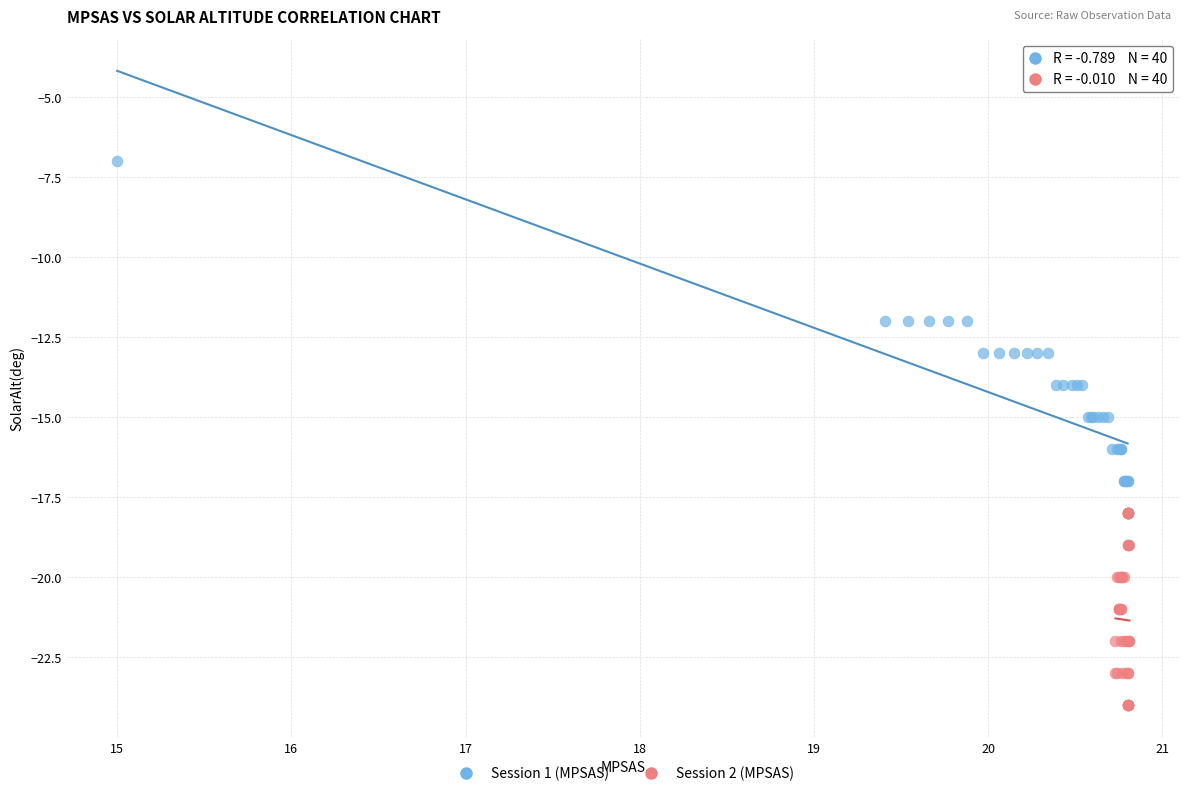

Which series reaches the maximum Y coordinate?

Session 1 (MPSAS)